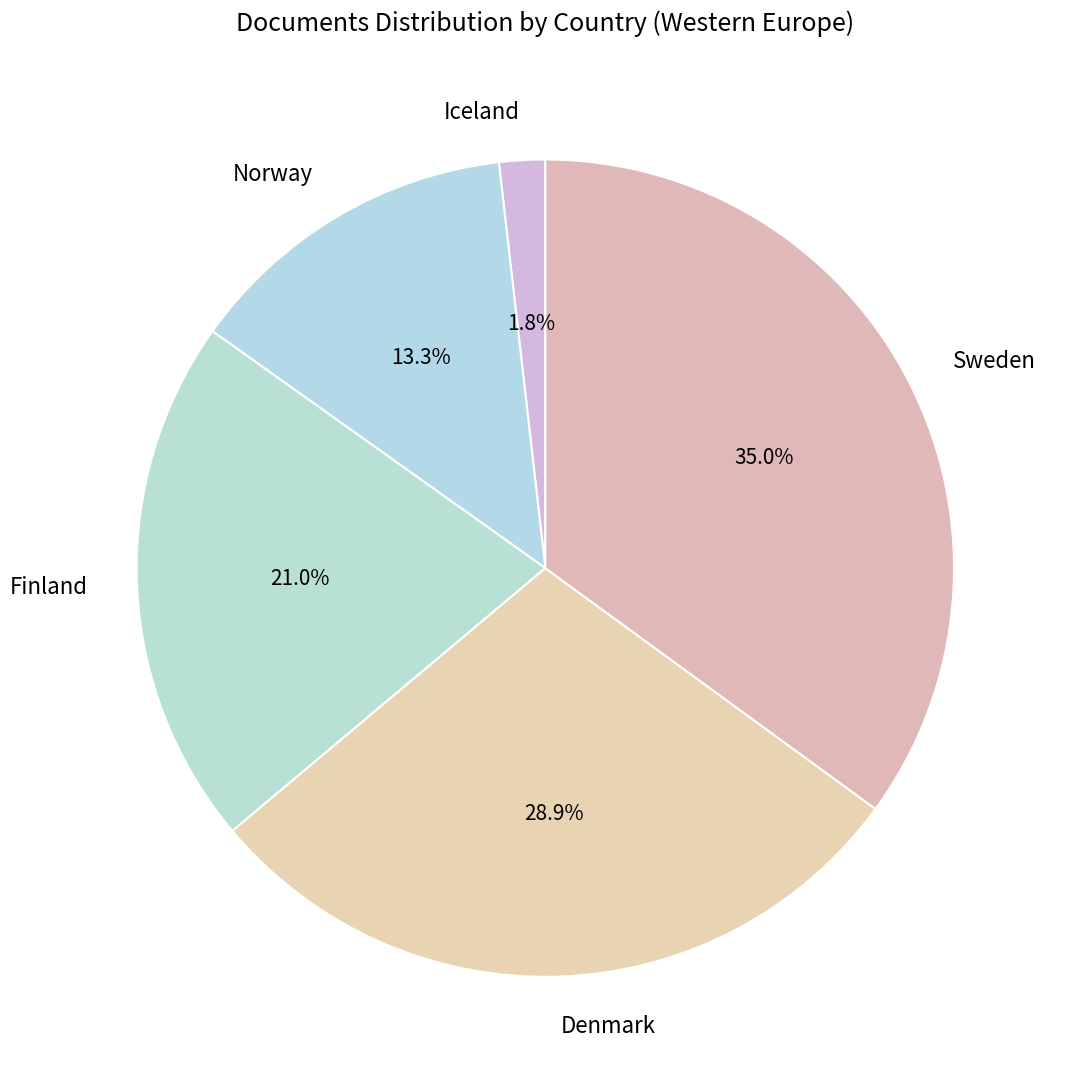

To the nearest percent, what portion does Denmark represent?

29%